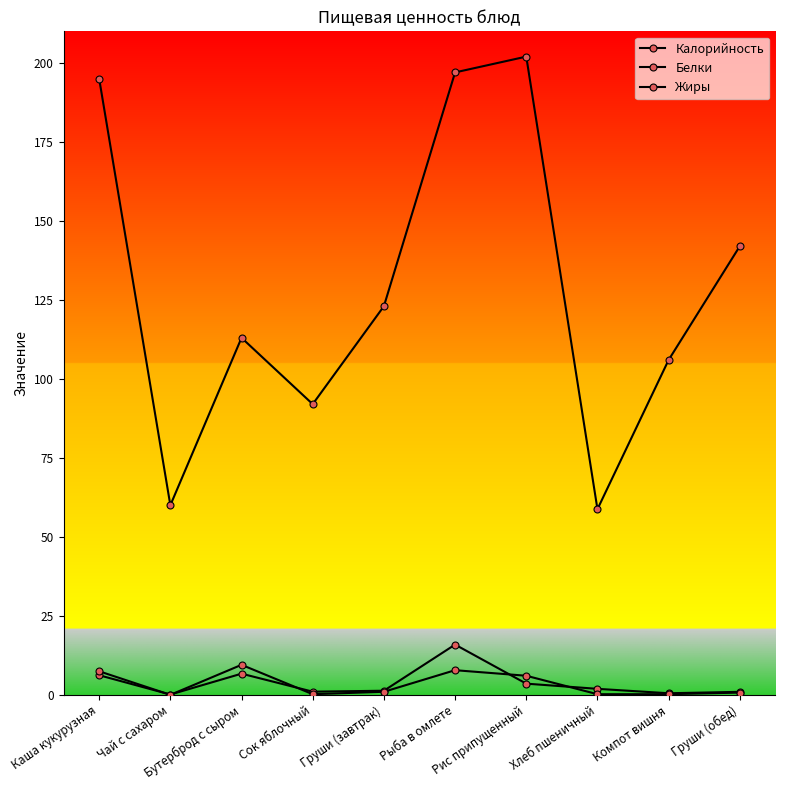

How many series are shown in this chart?

3